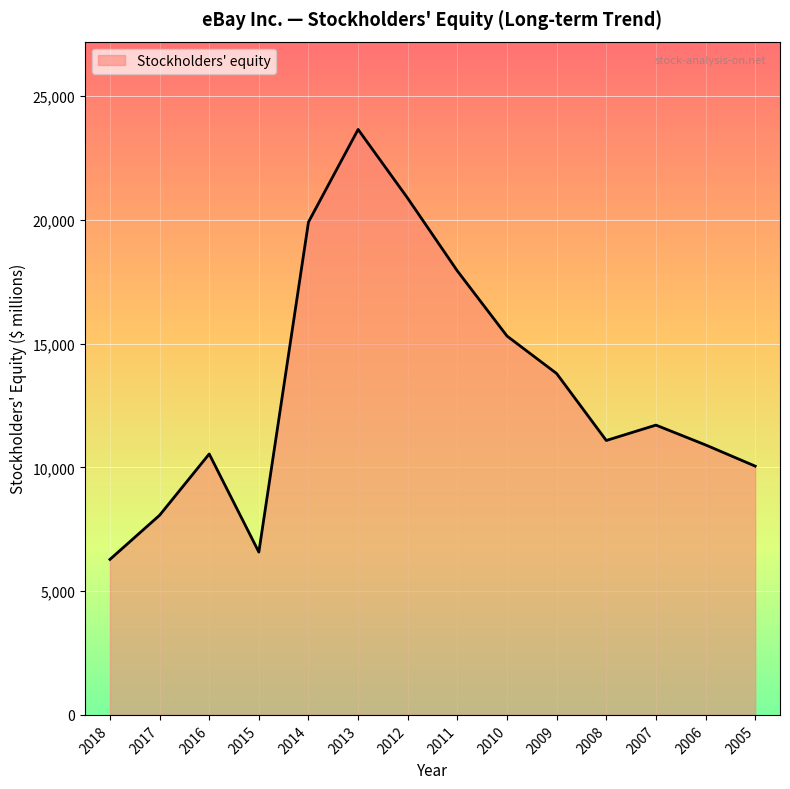

How many interior local peaks (higher than both neighbors) does the data have?

3